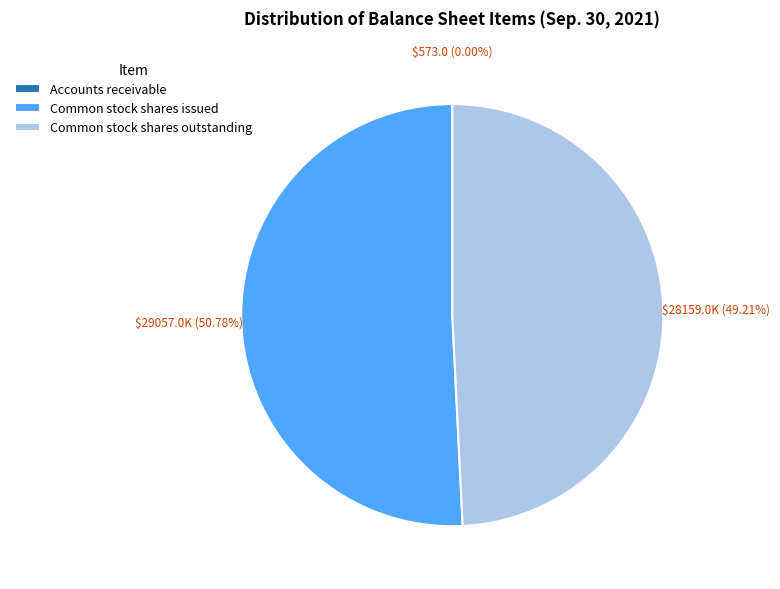

Is it true that Common stock shares outstanding is 57% of the pie?

False